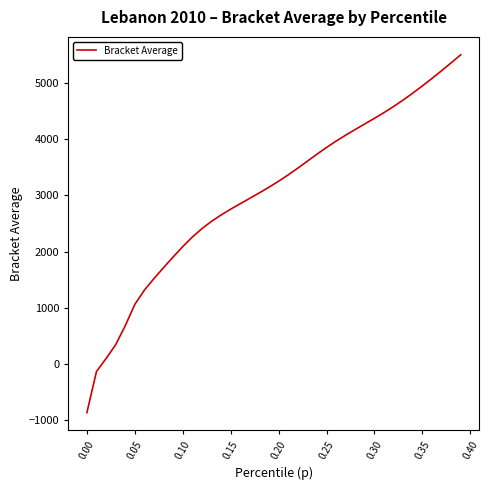

What is the maximum value shown in the chart?

5503.7